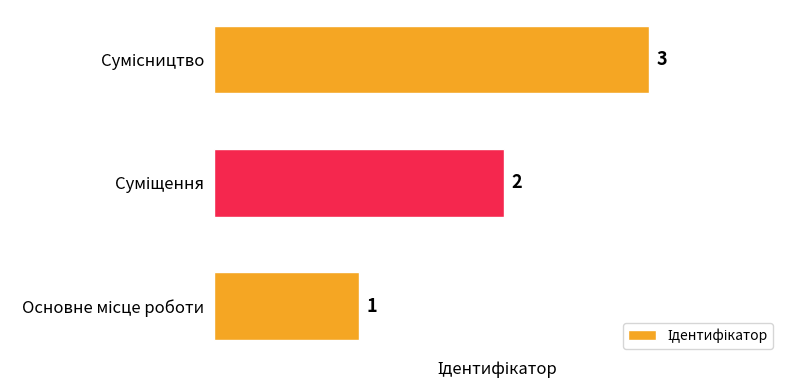

How many values are between 1 and 3?

3